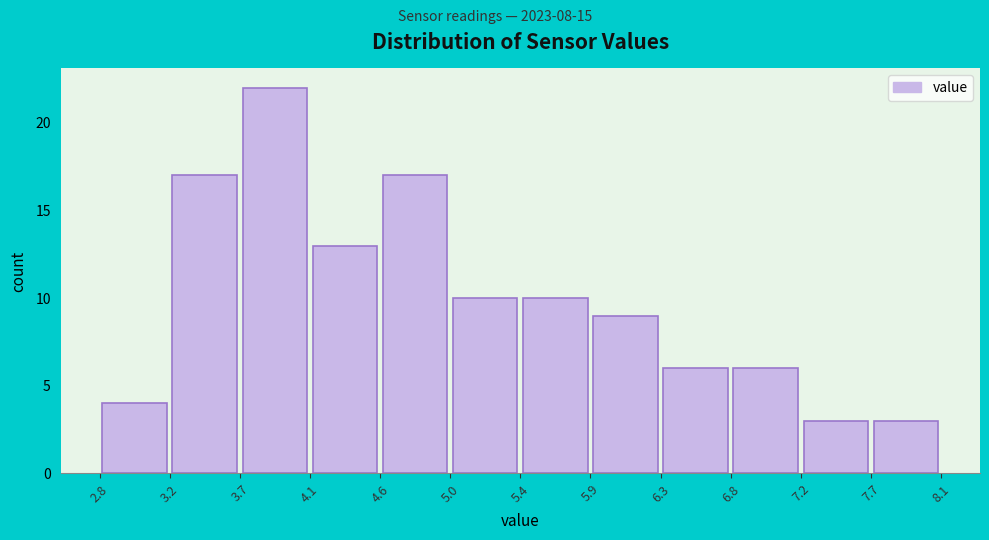

Reading left to right, transcribe this chart: for each bar, give the range it covers on the x-axis and its height. The values are not printed on the chart, so give them approximately, as read against the axis.

2.8 to 3.2: 4
3.2 to 3.7: 17
3.7 to 4.1: 22
4.1 to 4.6: 13
4.6 to 5.0: 17
5.0 to 5.4: 10
5.4 to 5.9: 10
5.9 to 6.3: 9
6.3 to 6.8: 6
6.8 to 7.2: 6
7.2 to 7.7: 3
7.7 to 8.1: 3